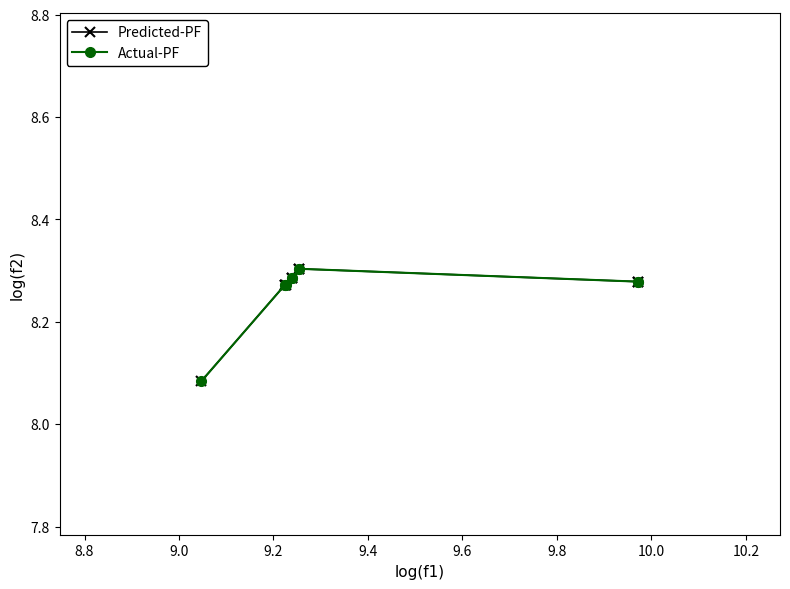

Is this an area chart (filled region under the line)?

No